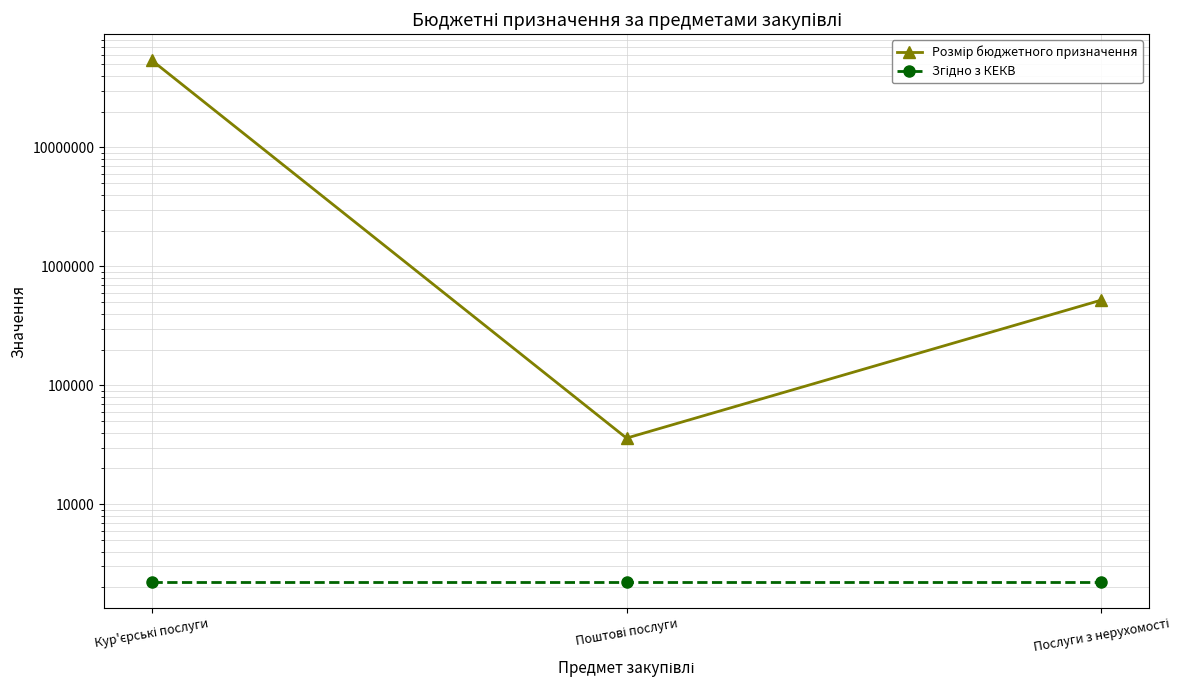

What position from the right is Кур'єрські послуги?

3